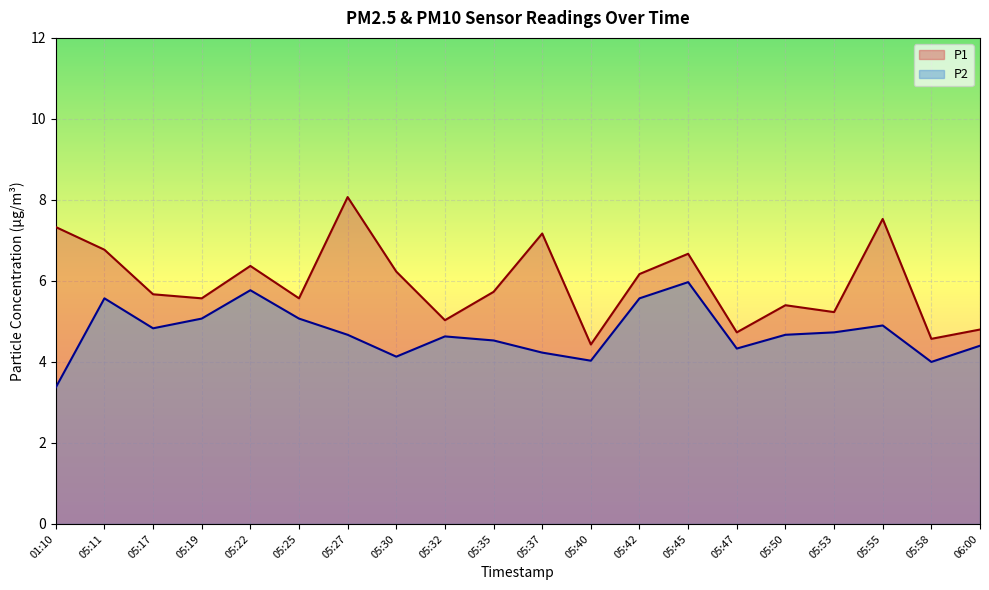

List the labels in order of P2 value, smallest first.

01:10, 05:58, 05:40, 05:30, 05:37, 05:47, 06:00, 05:35, 05:32, 05:27, 05:50, 05:53, 05:17, 05:55, 05:19, 05:25, 05:11, 05:42, 05:22, 05:45